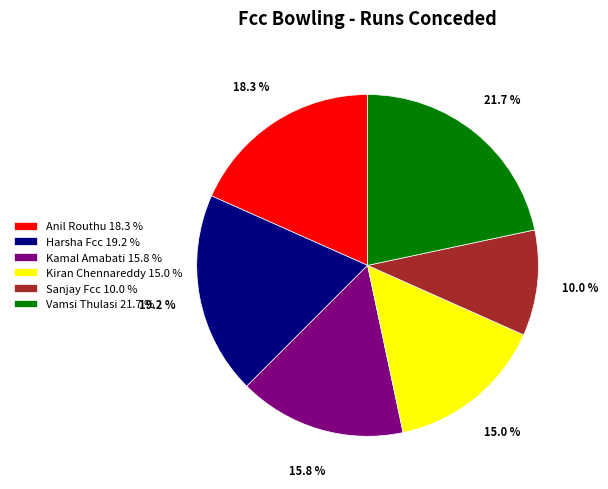

To the nearest percent, what percentage of the pie is Anil Routhu?

18%